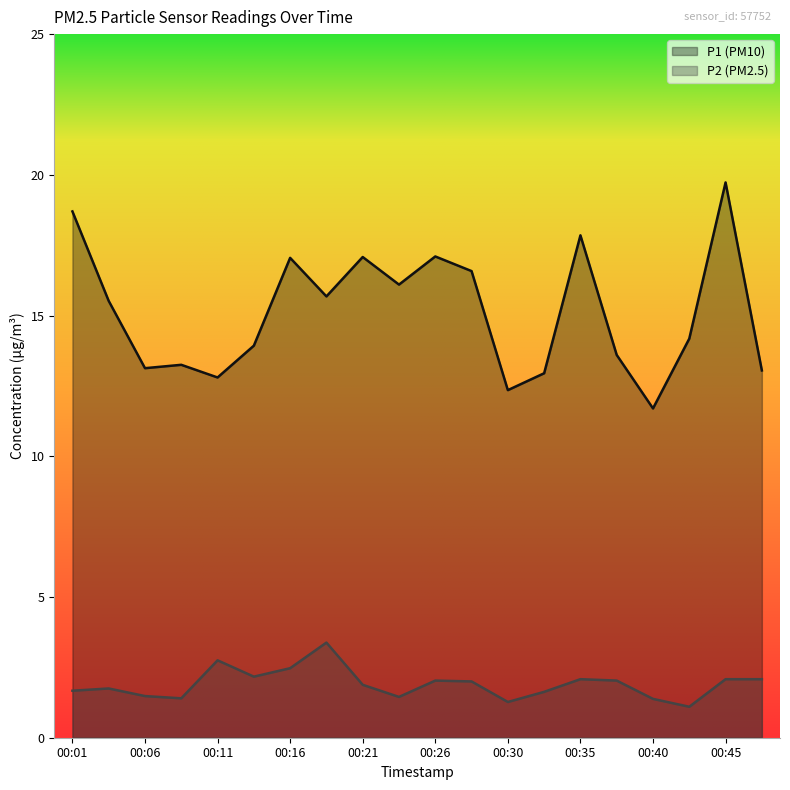

Between 00:08 and 00:23, which series saw the biggest shift?

P1